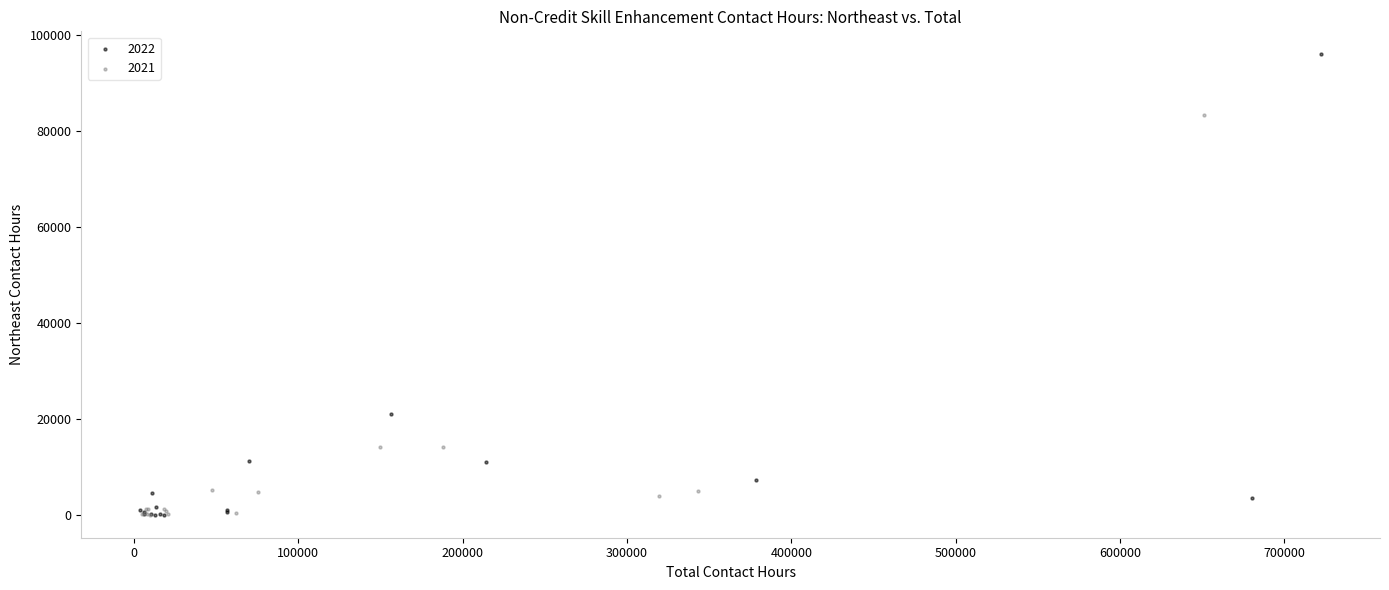

What are all the series names shown in the legend?

2022, 2021